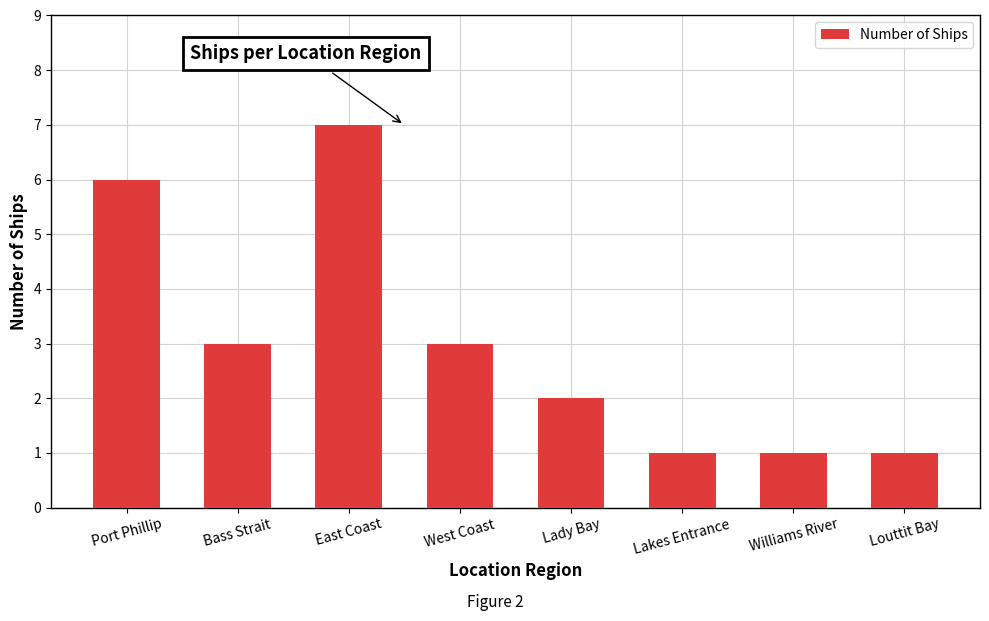

What is the average value?

3